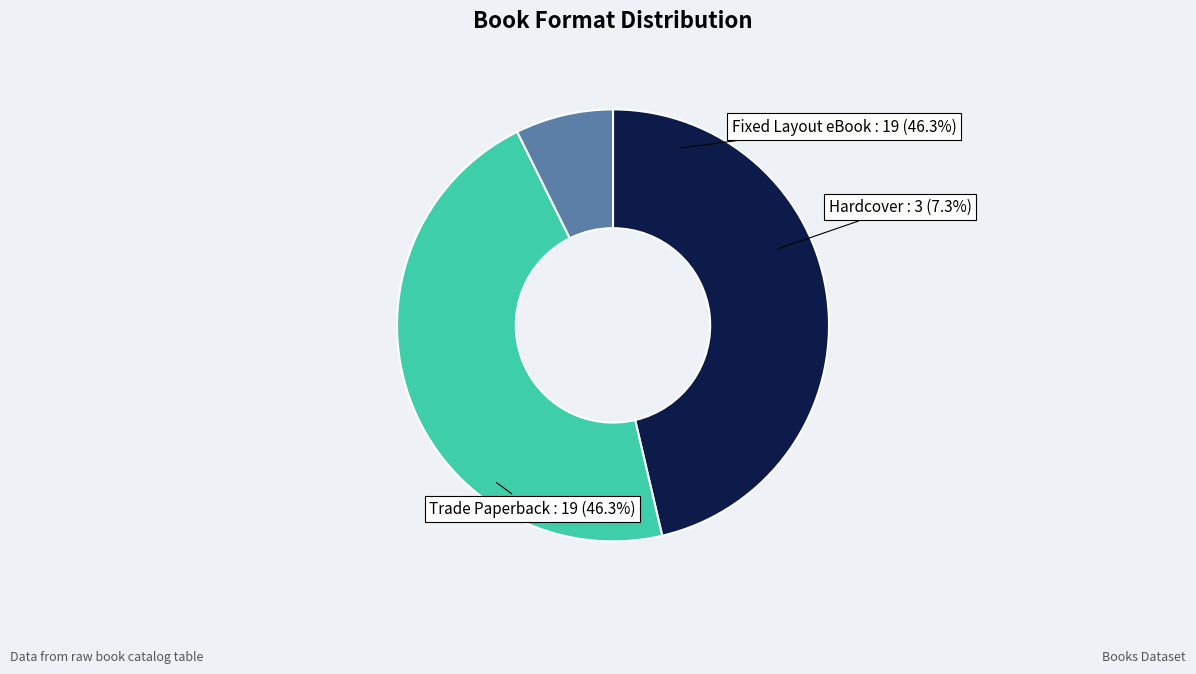

Which slice is the largest?

Trade Paperback